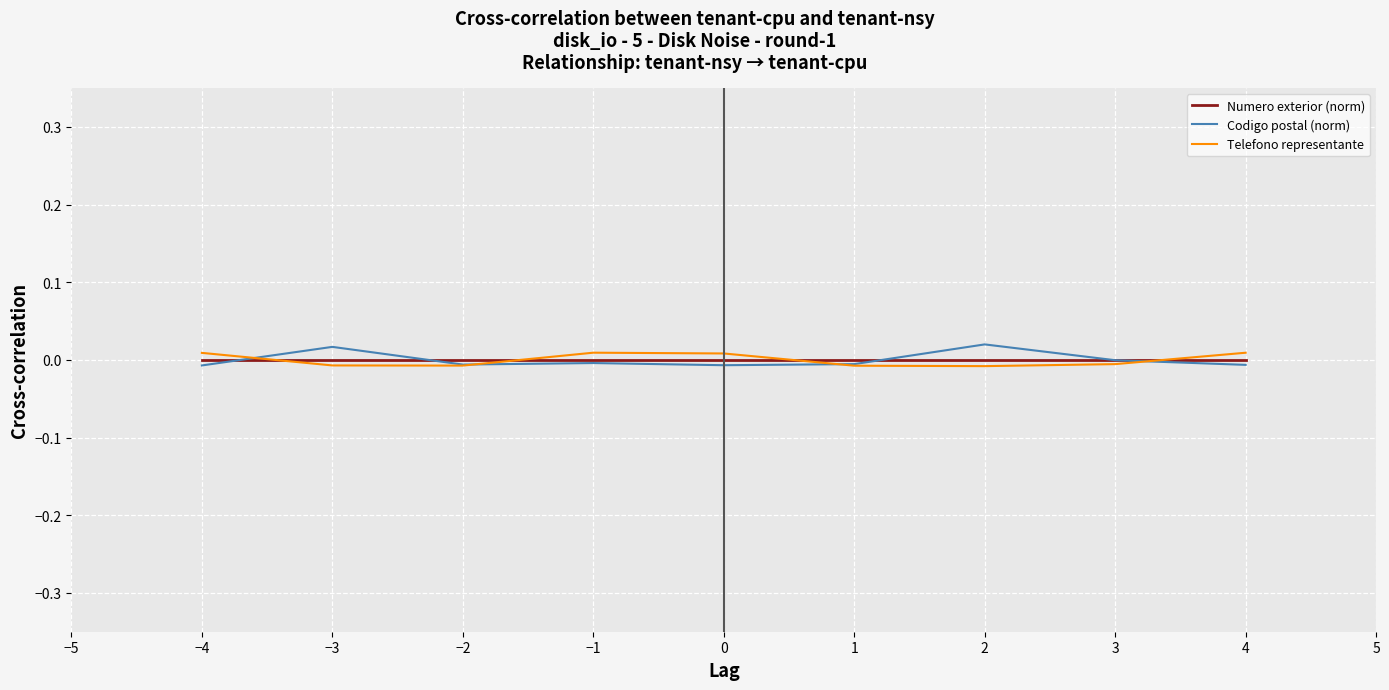

Is it true that Telefono representante equals 0.0 at 0?

True